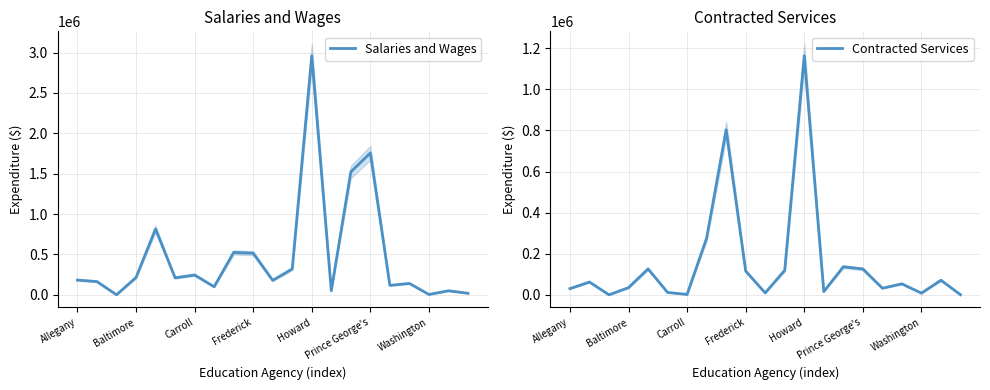

How many lines are shown in the chart?

2